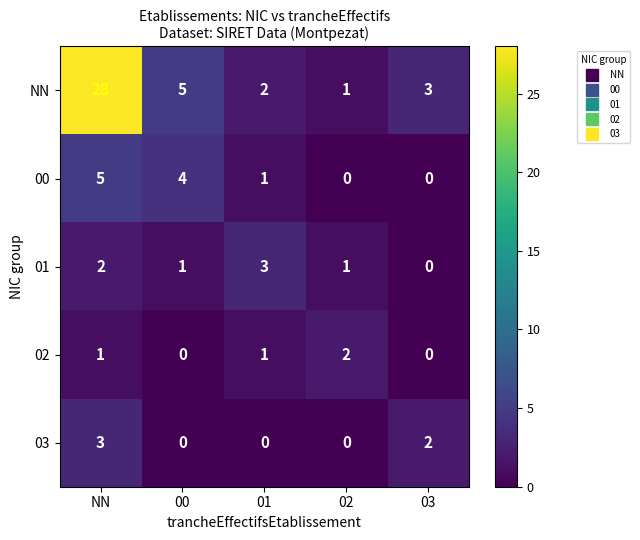

At which label does 01 first exceed 1?

NN